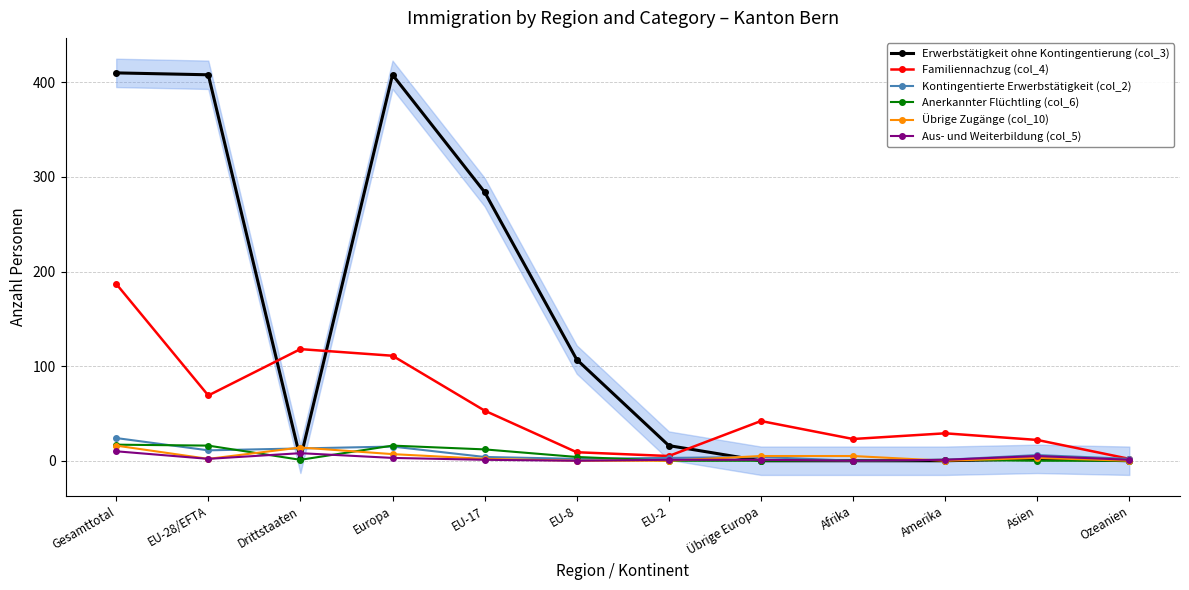

What is the highest value of the Übrige Zugänge (col_10) series?

16